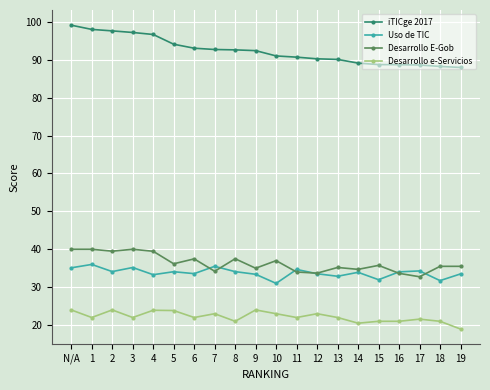

True or false: Uso de TIC and Desarrollo e-Servicios intersect in this chart.

False